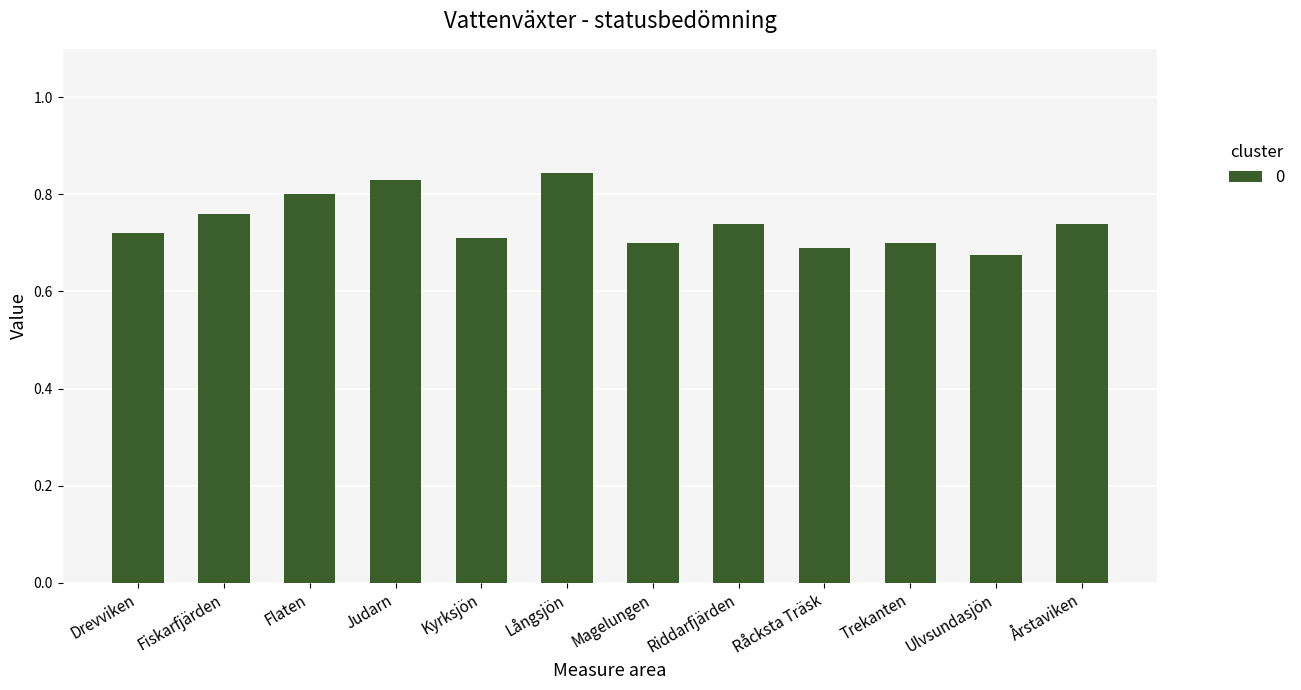

Which category has the highest value across all series?

Långsjön